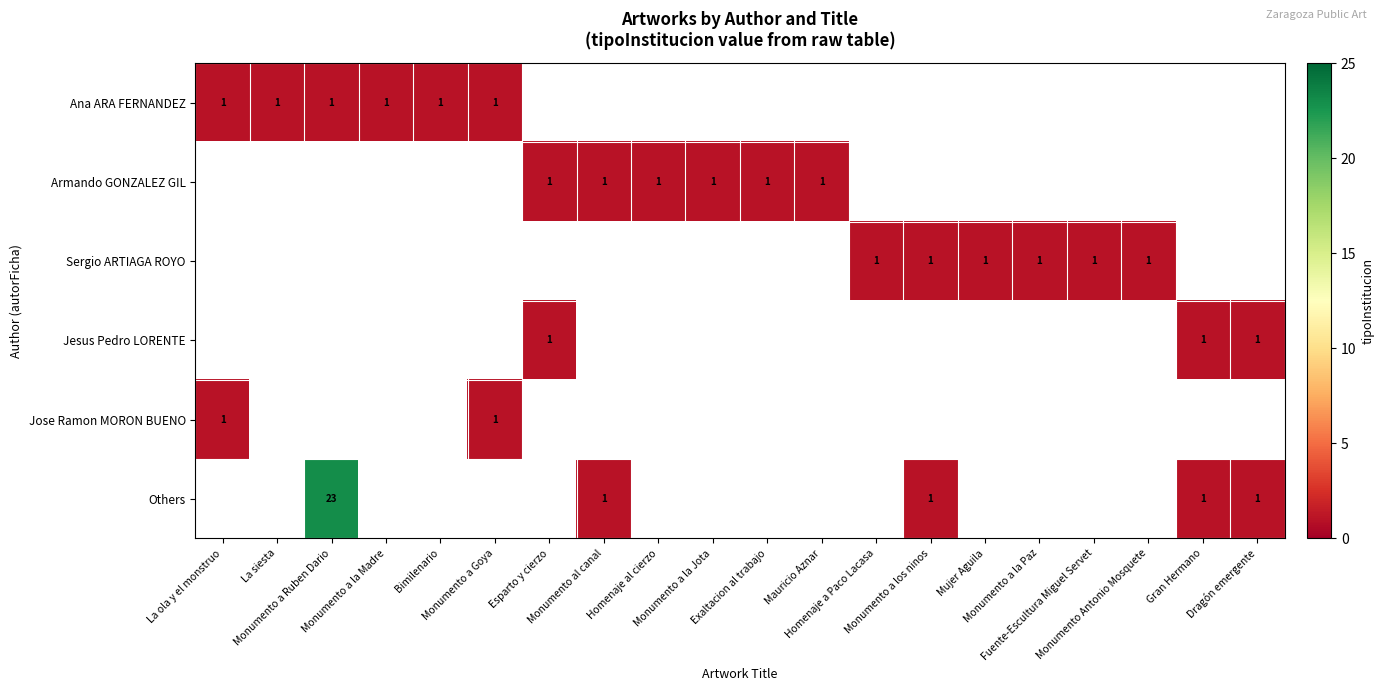

List the series in order of their overall mean, lowest first.

Ana ARA FERNANDEZ, Armando GONZALEZ GIL, Sergio ARTIAGA ROYO, Jesus Pedro LORENTE, Jose Ramon MORON BUENO, Others